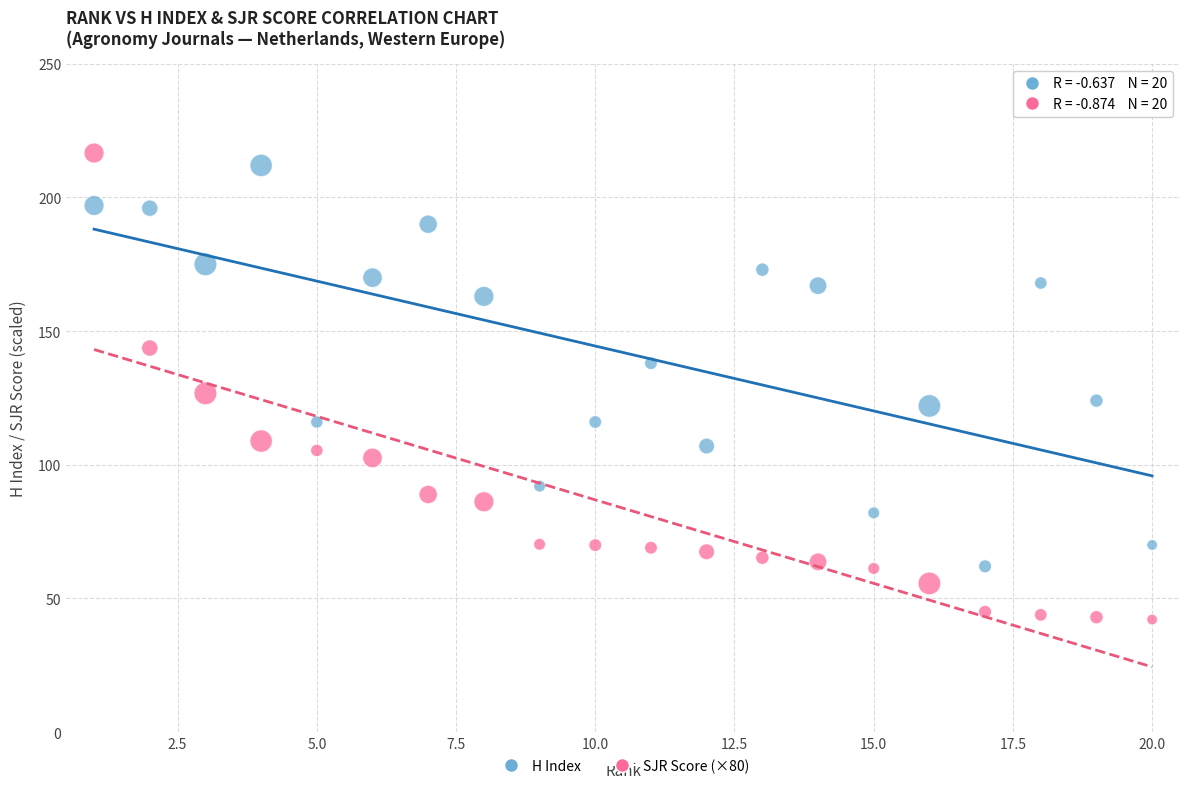

Which series reaches the minimum Y coordinate?

SJR Score (×80)